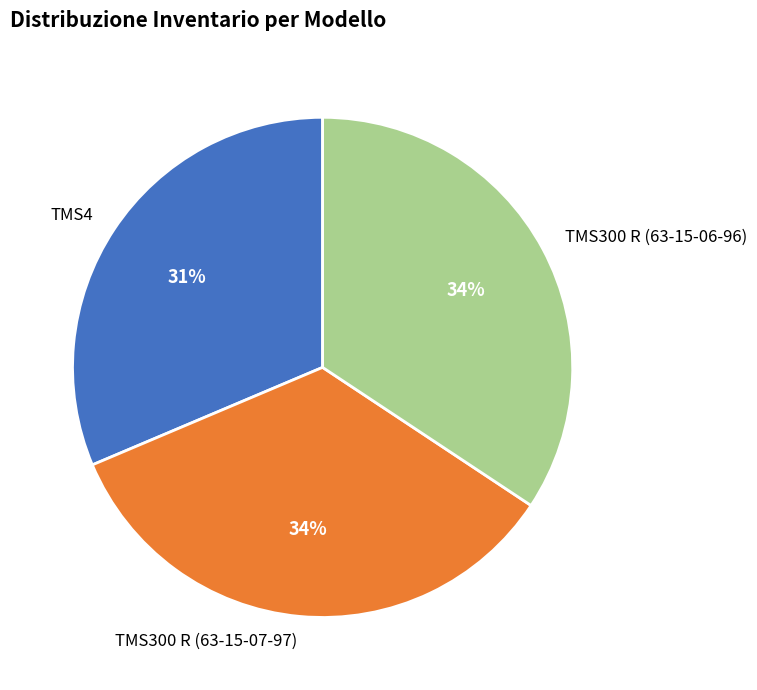

Is the sum of TMS300 R (63-15-07-97) and TMS300 R (63-15-06-96) greater than half?

Yes